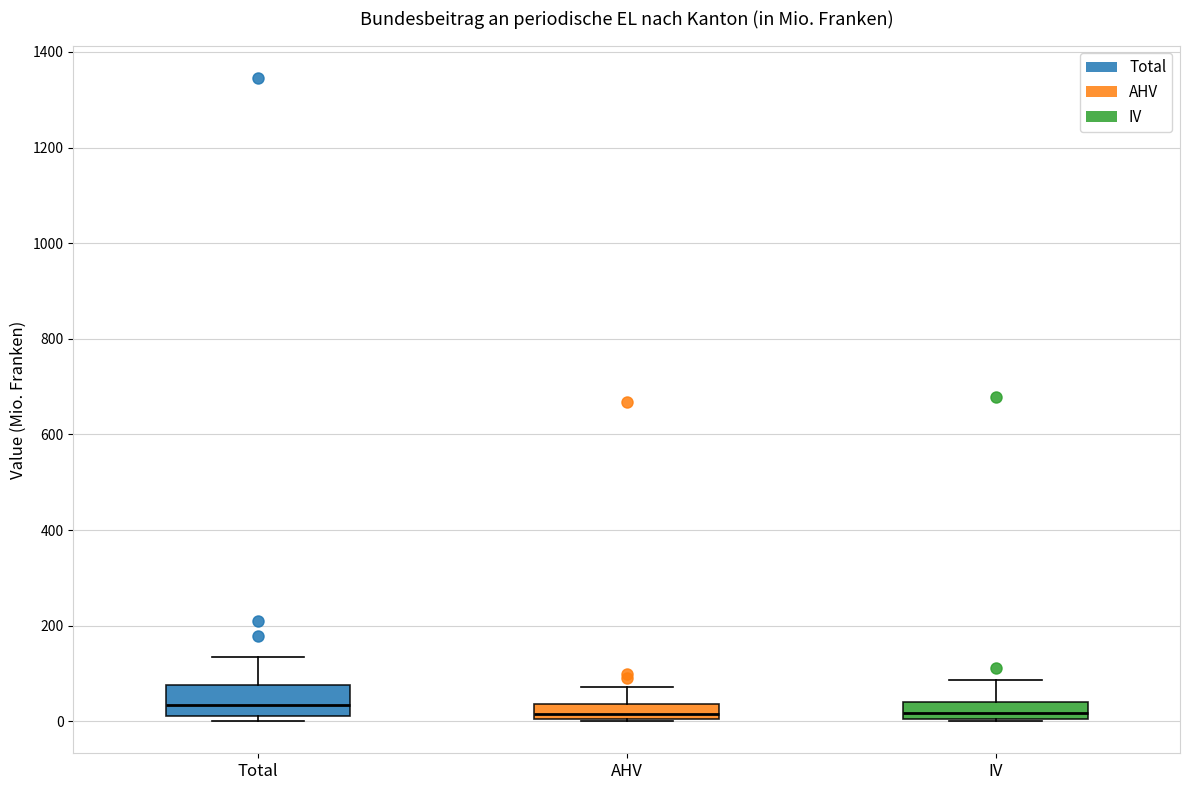

Reading left to right, transcribe this box plot: for each box, give where its median line is, the range the box spans, and where its two whiskers end, as read against the y-axis. The values are not printed on the chart, so give them approximately, as read against the axis.

Total: median 40, box 20 to 80, whiskers 0 to 140
AHV: median 20, box 0 to 40, whiskers 0 to 80
IV: median 20, box 0 to 40, whiskers 0 to 80